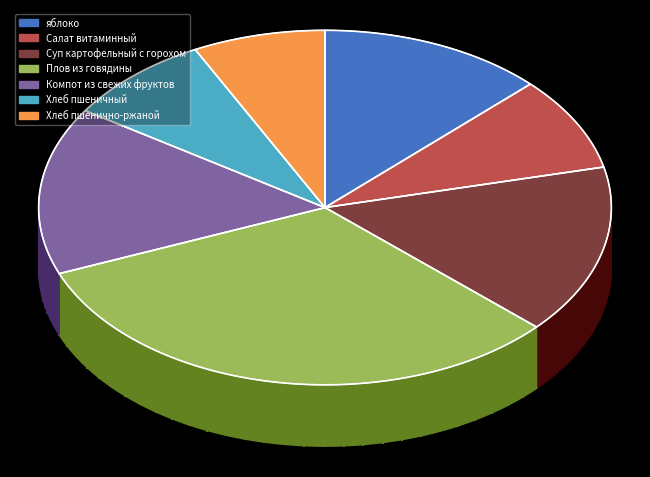

True or false: Суп картофельный с горохом accounts for 15% of the total.

True